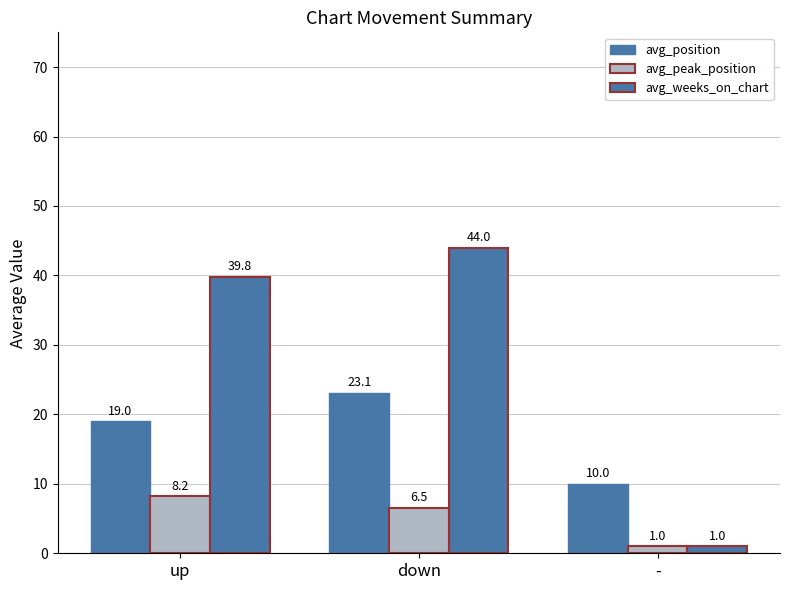

Where does the avg_position series first go above 19?

down